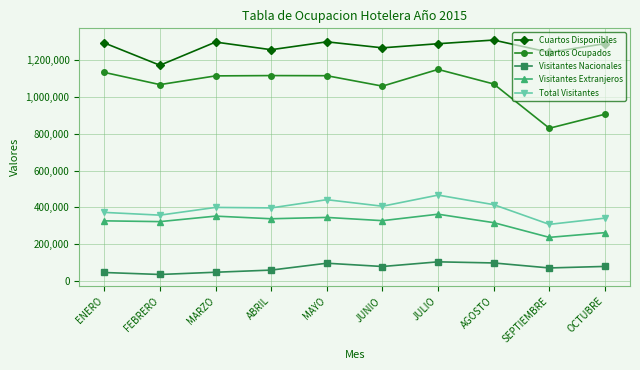

What is the difference between the maximum and second lowest values in the Total Visitantes series?

125261